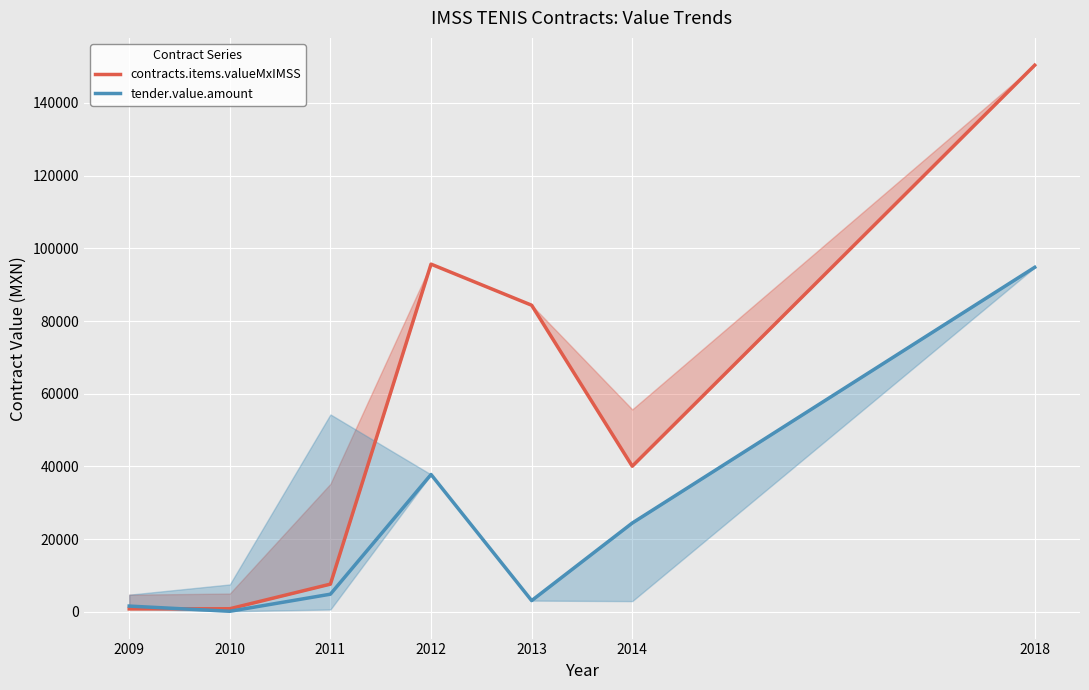

How many times do contracts.items.valueMxIMSS and tender.value.amount cross each other?

1